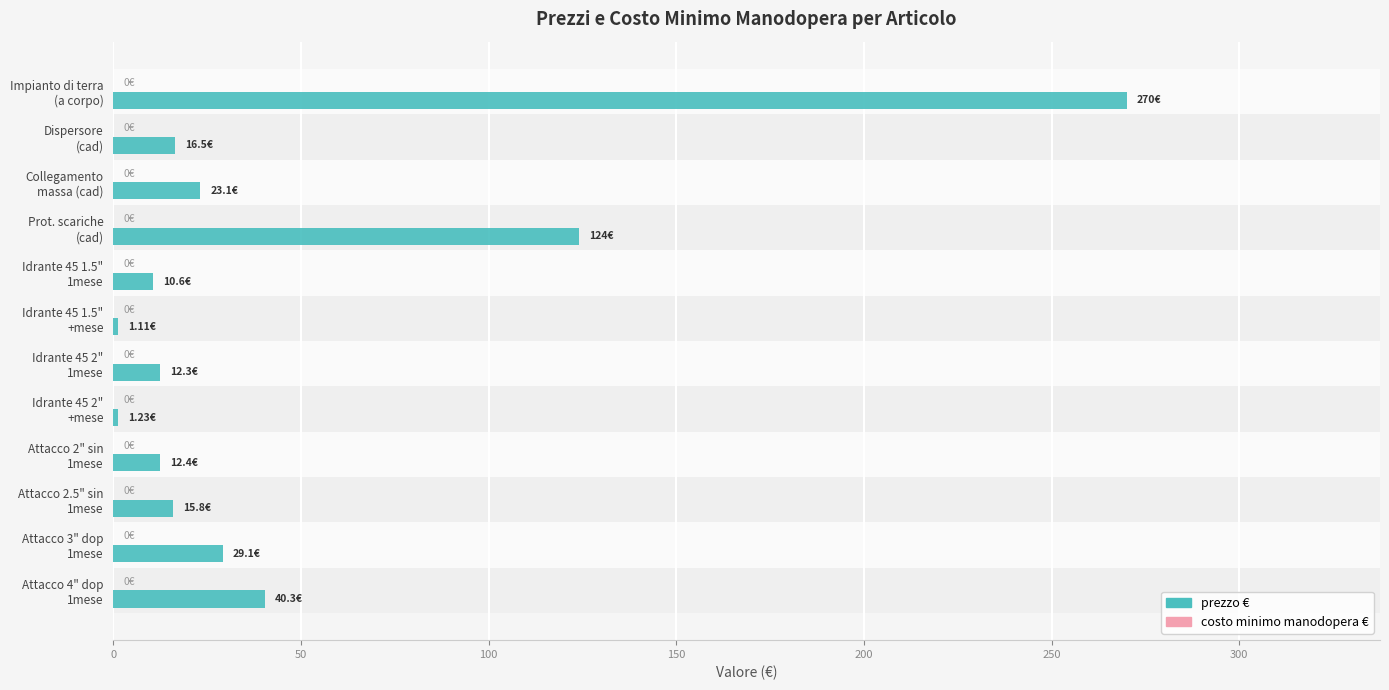

What is the average value?

46.4